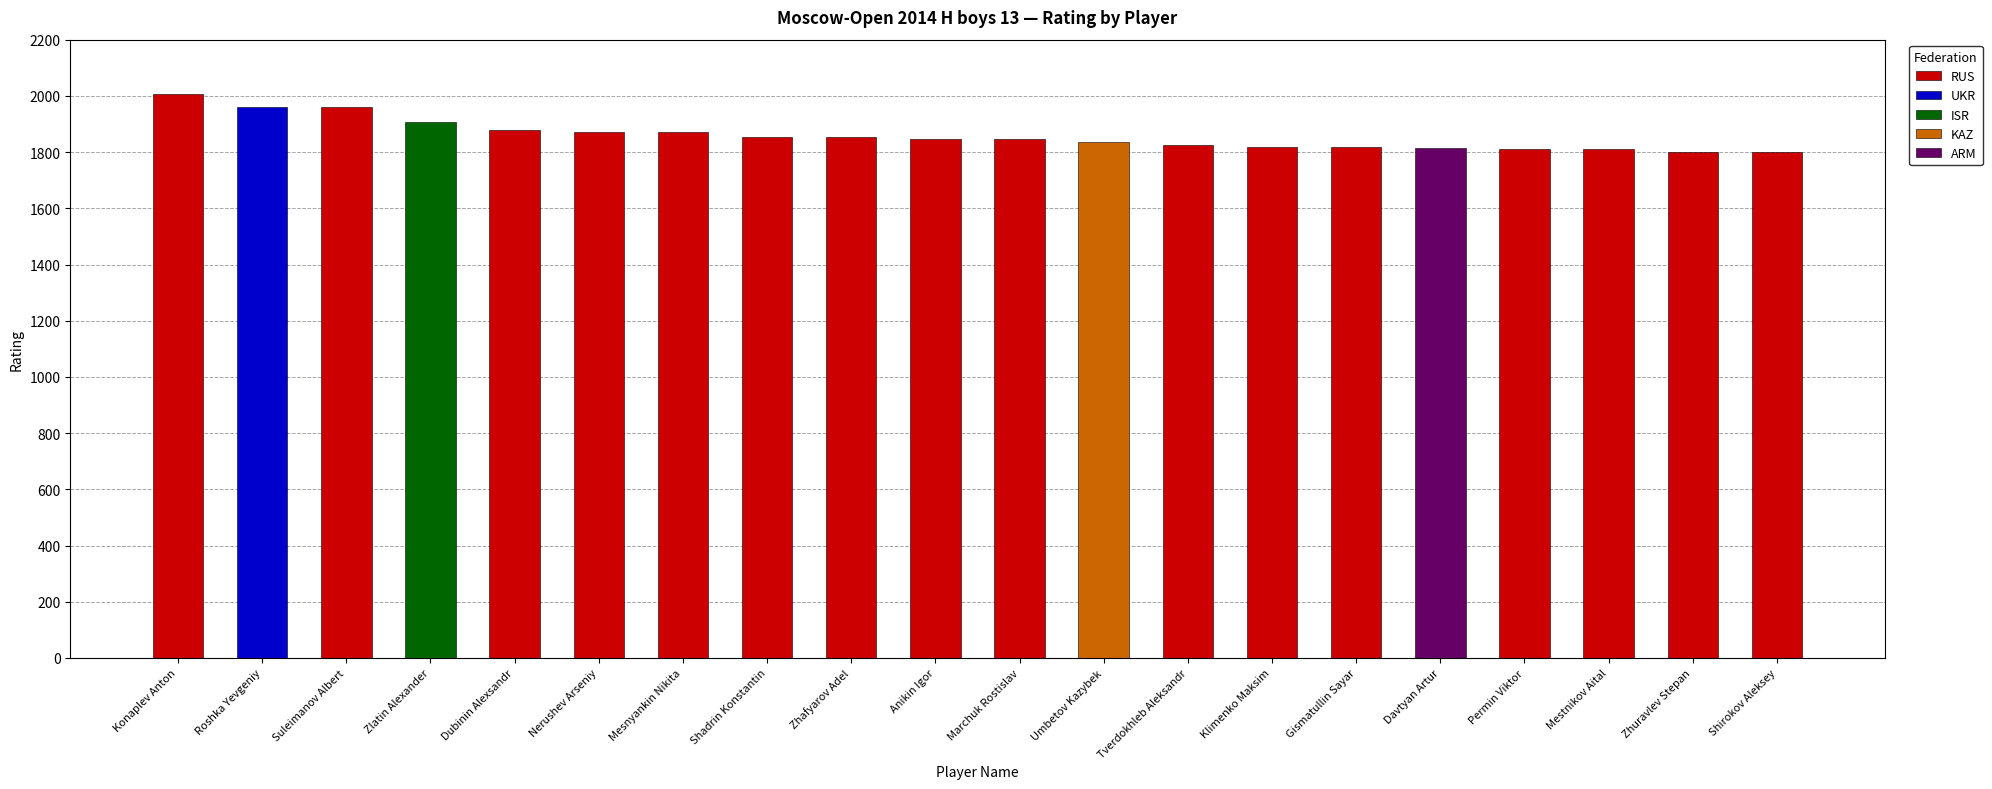

Which label corresponds to the largest value in the chart?

Konaplev Anton